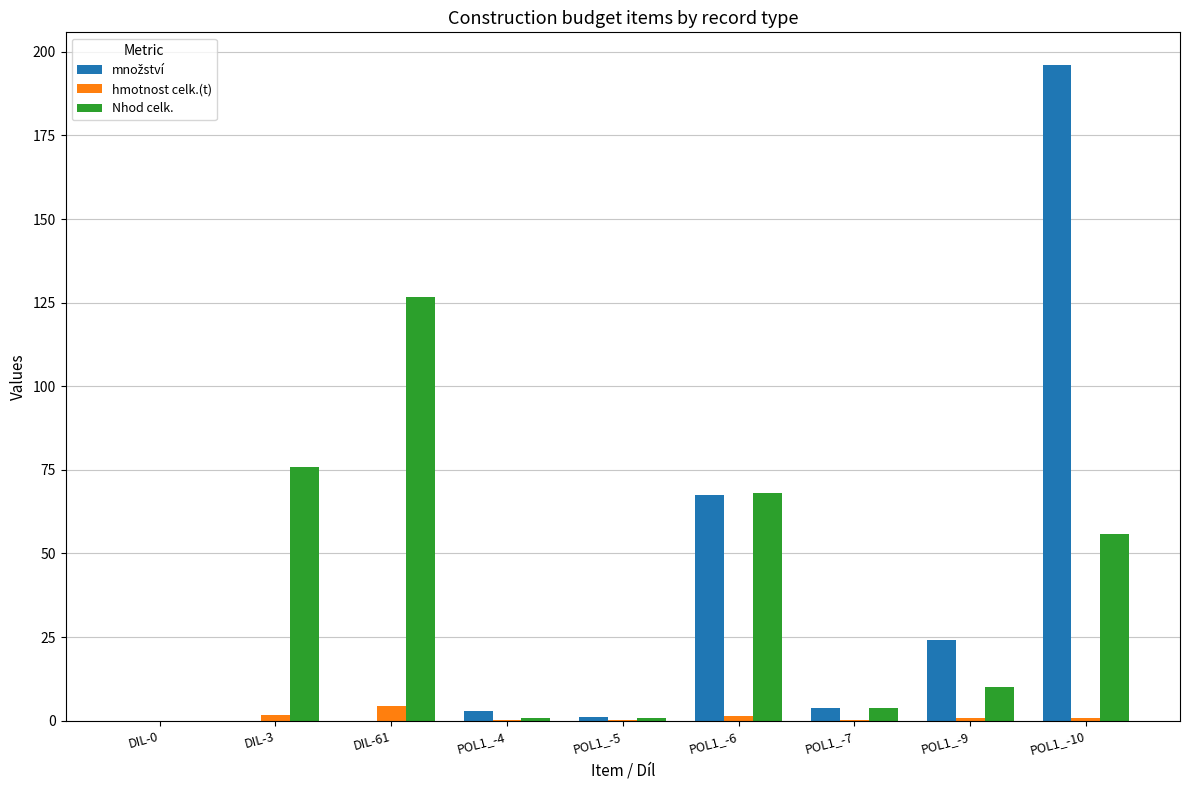

Which category has the highest value in the Nhod celk. series?

DIL-61